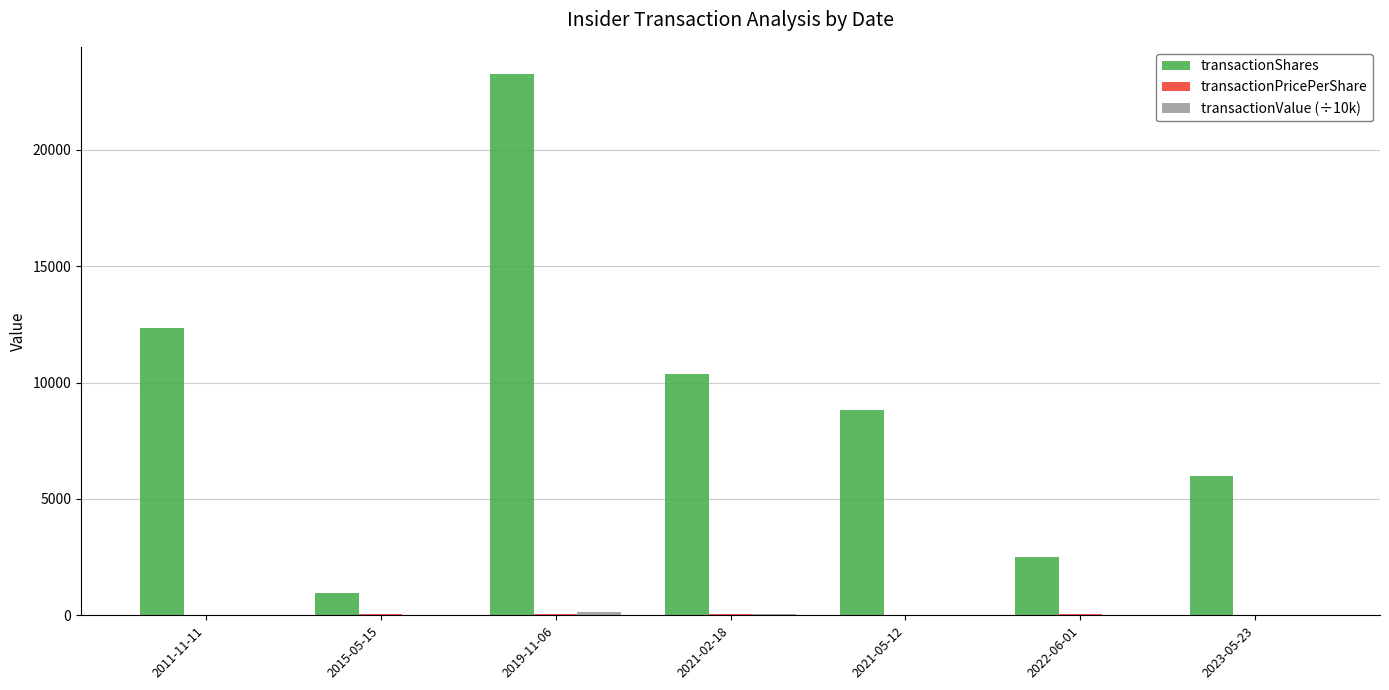

What is the sum of all transactionShares values?

64250.0